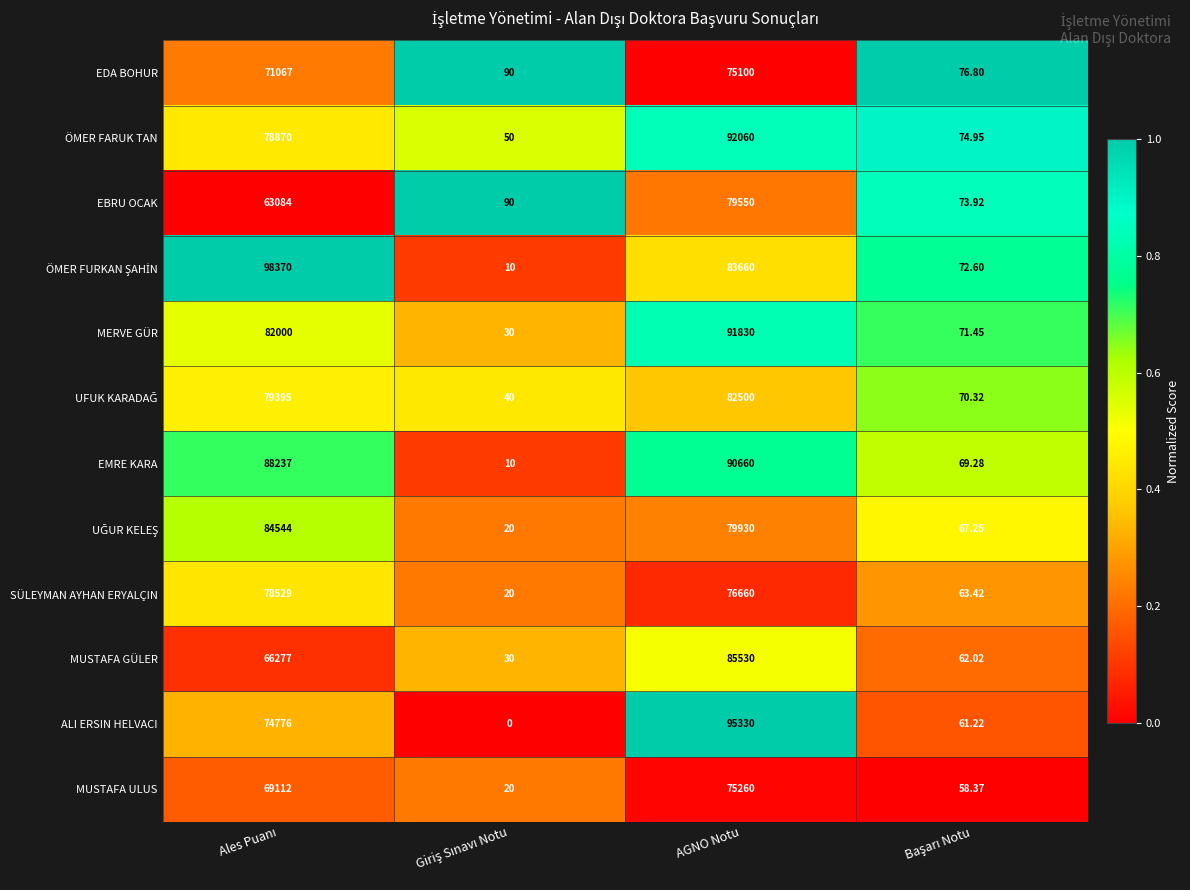

At which category is the sum across all series the highest?

AGNO Notu